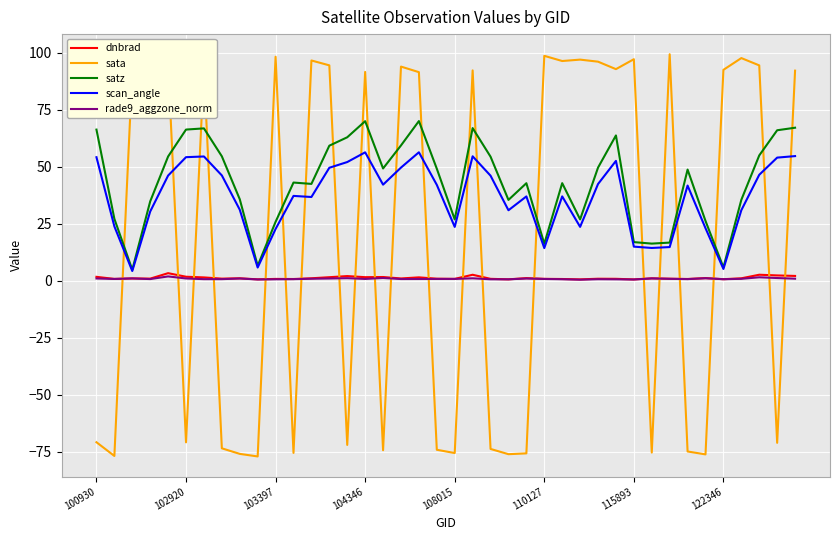

How many values in sata are above zero?

22